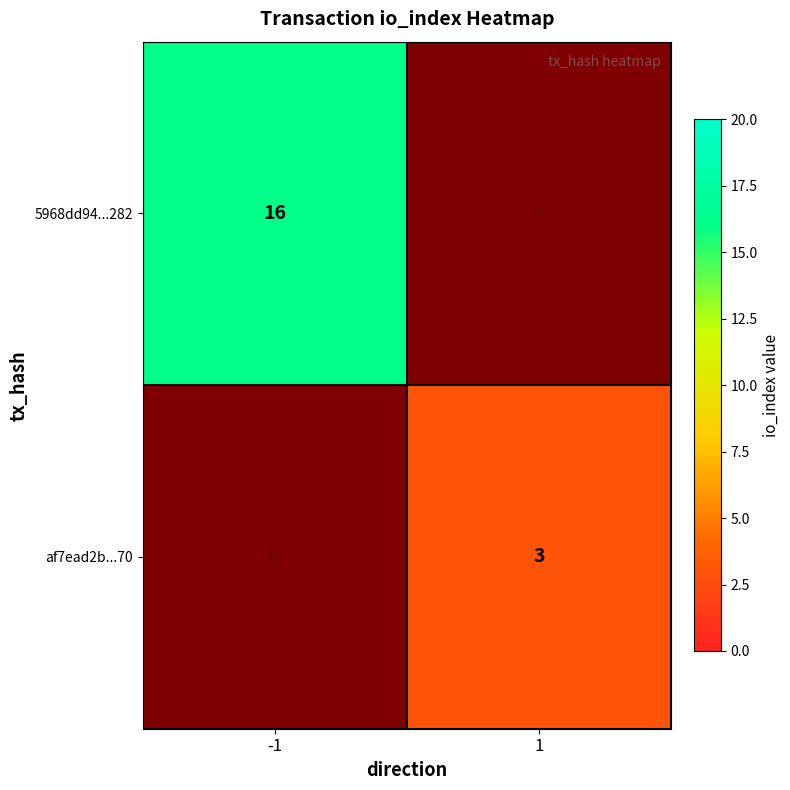

What is the difference between the highest and lowest values at 1?

3